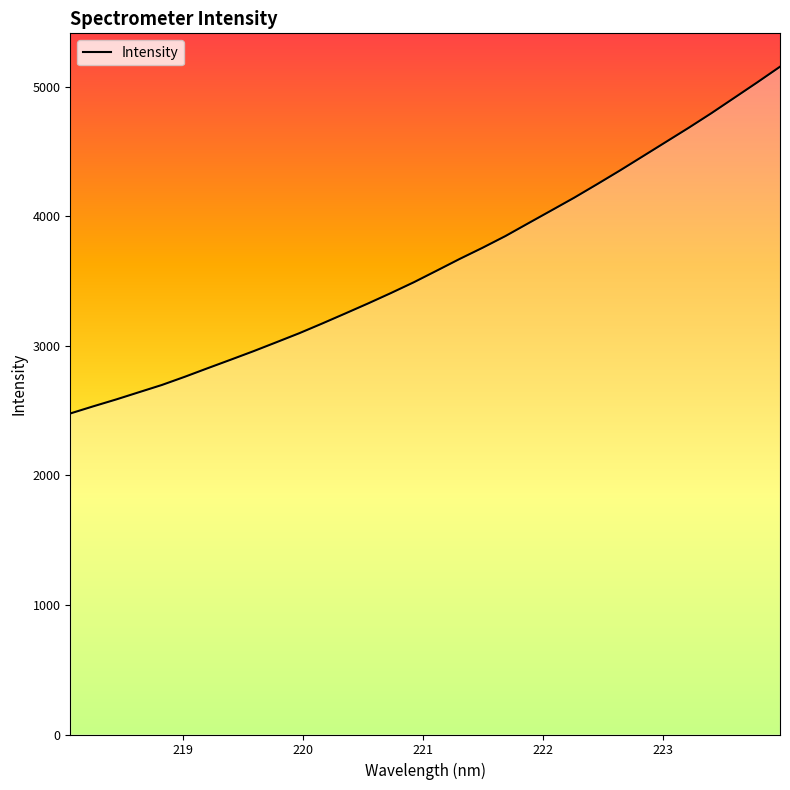

What is the difference between the maximum and minimum values?

2676.9